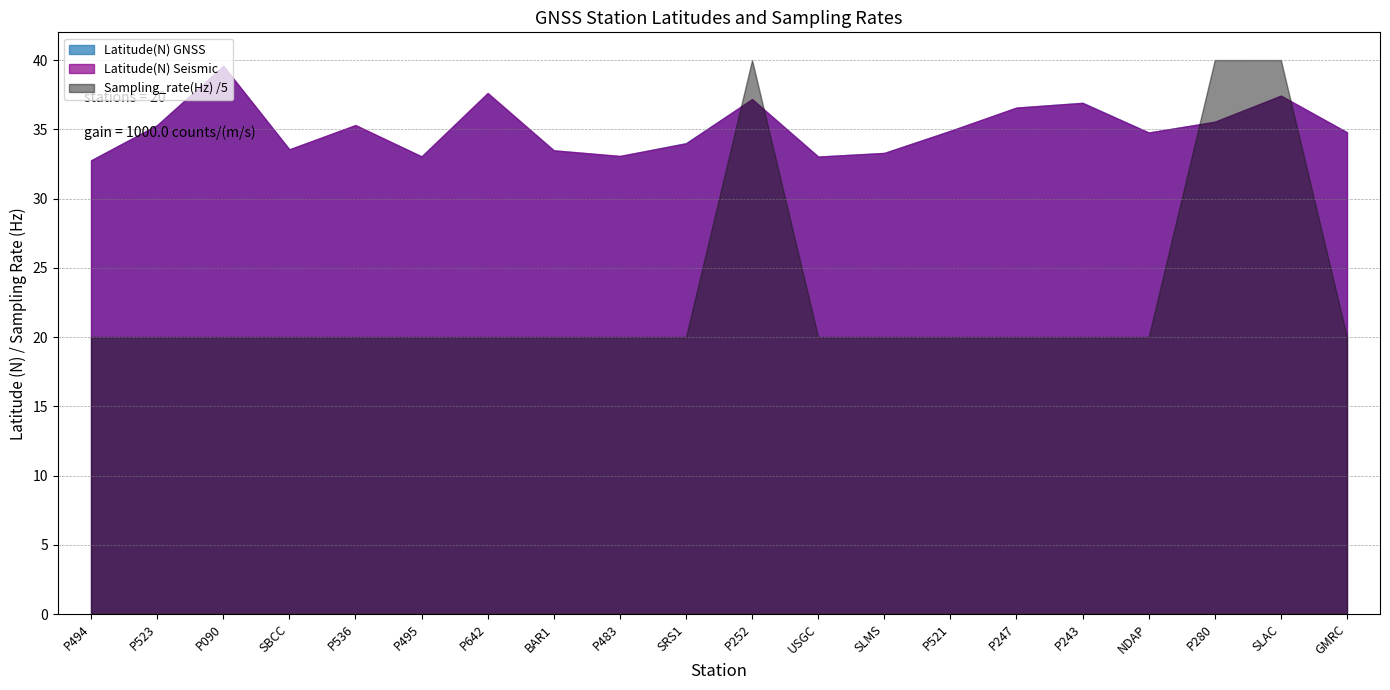

At which category does Latitude(N) GNSS reach its first local valley?

SBCC